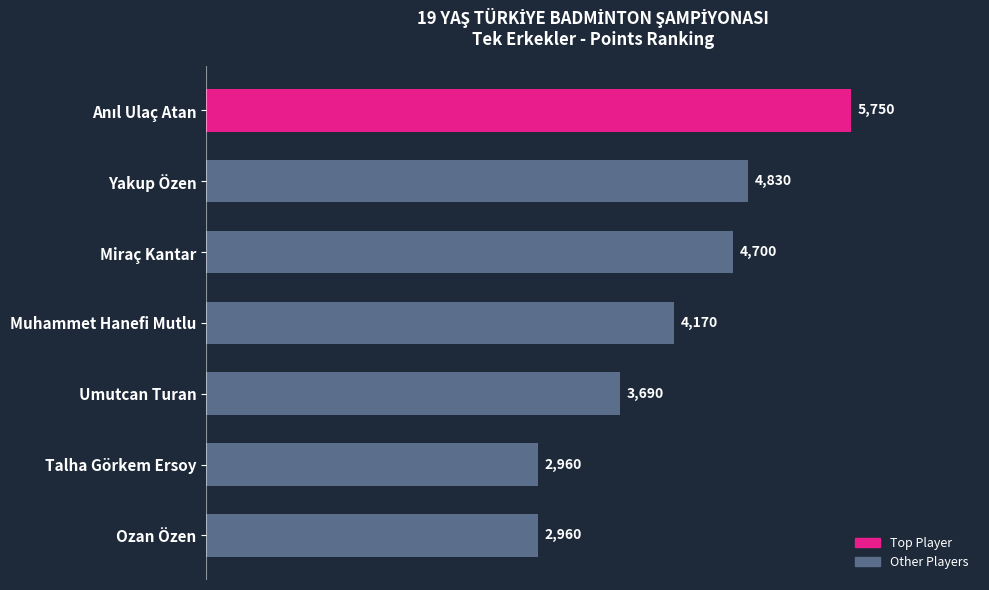

True or false: the data shows 2960 at Ozan Özen.

True